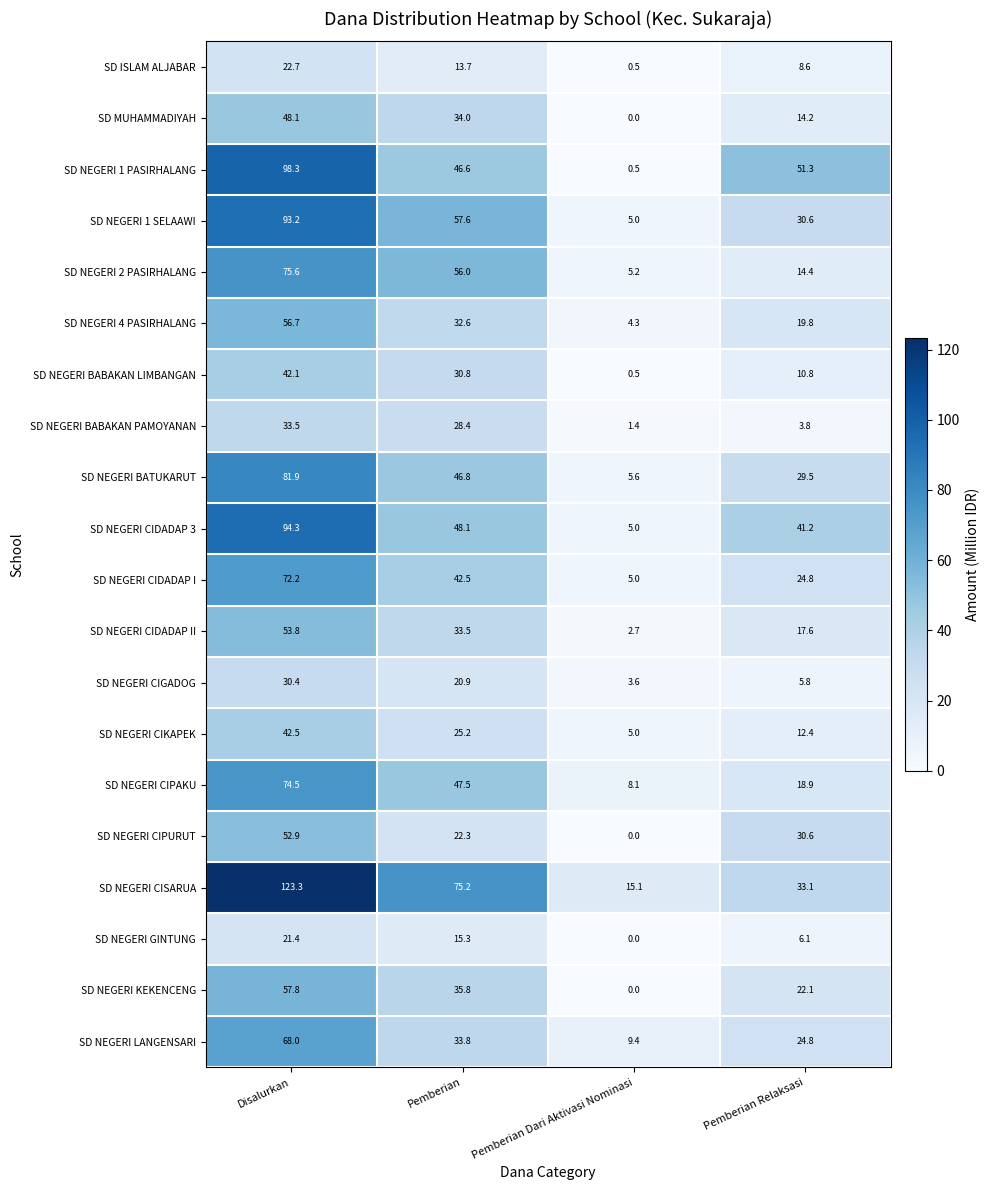

Where is SD NEGERI GINTUNG nearest to the value 10?

Pemberian Relaksasi